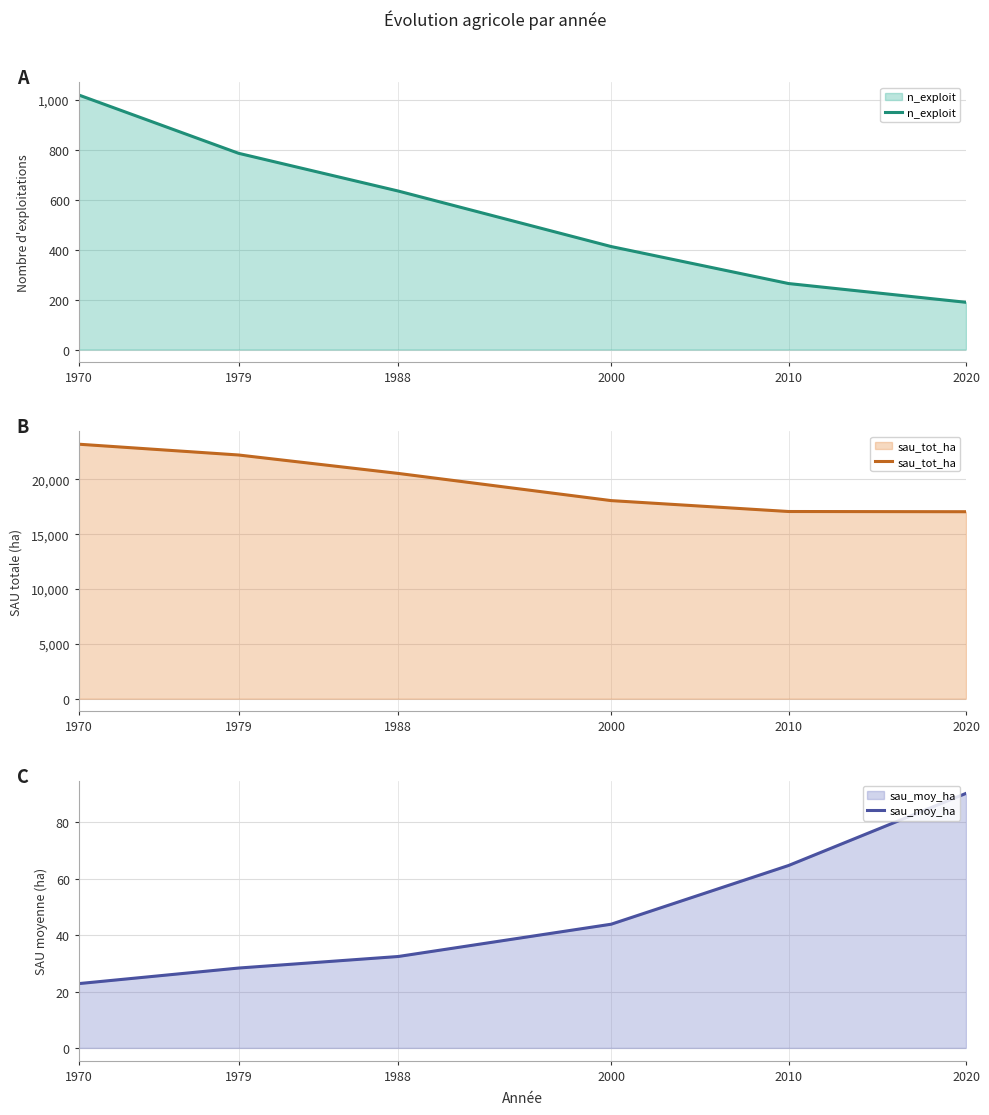

The value of sau_tot_ha at 2000 is 18072.2. True or false?

True